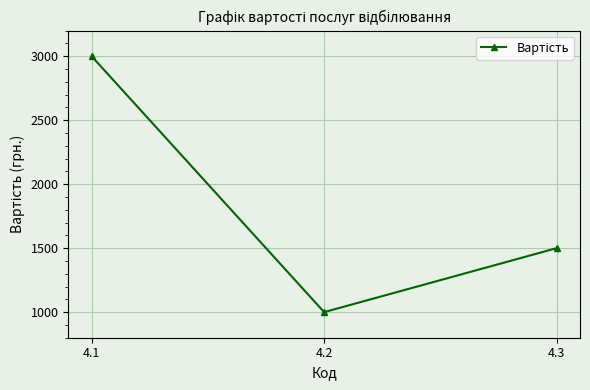

Rank the categories by value from lowest to highest.

4.2, 4.3, 4.1